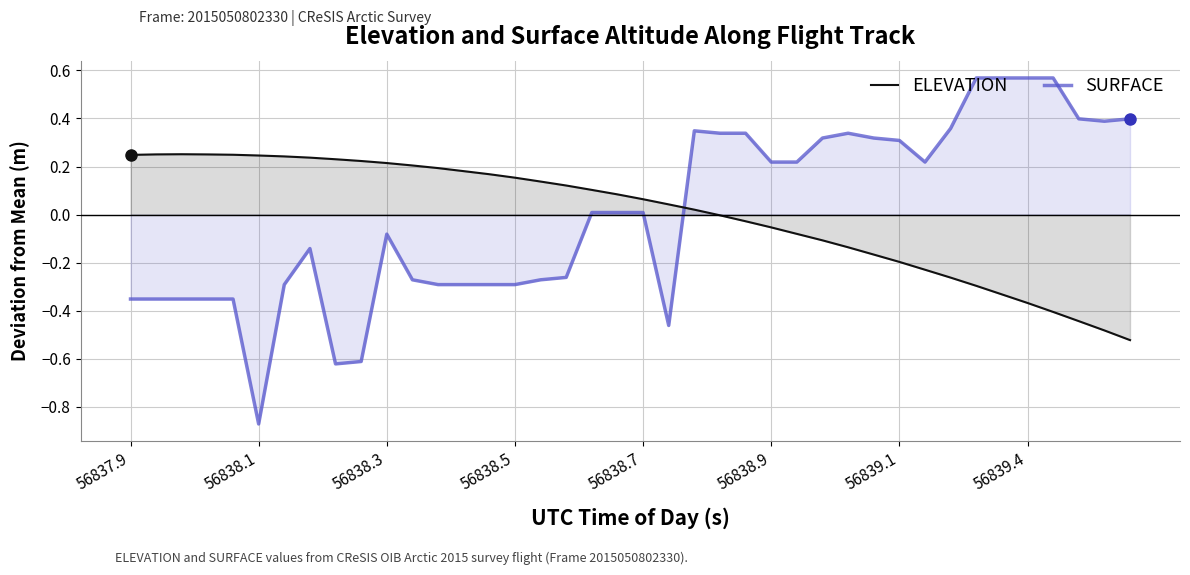

What is the value of the ELEVATION point at the 29th from the left?

-0.1